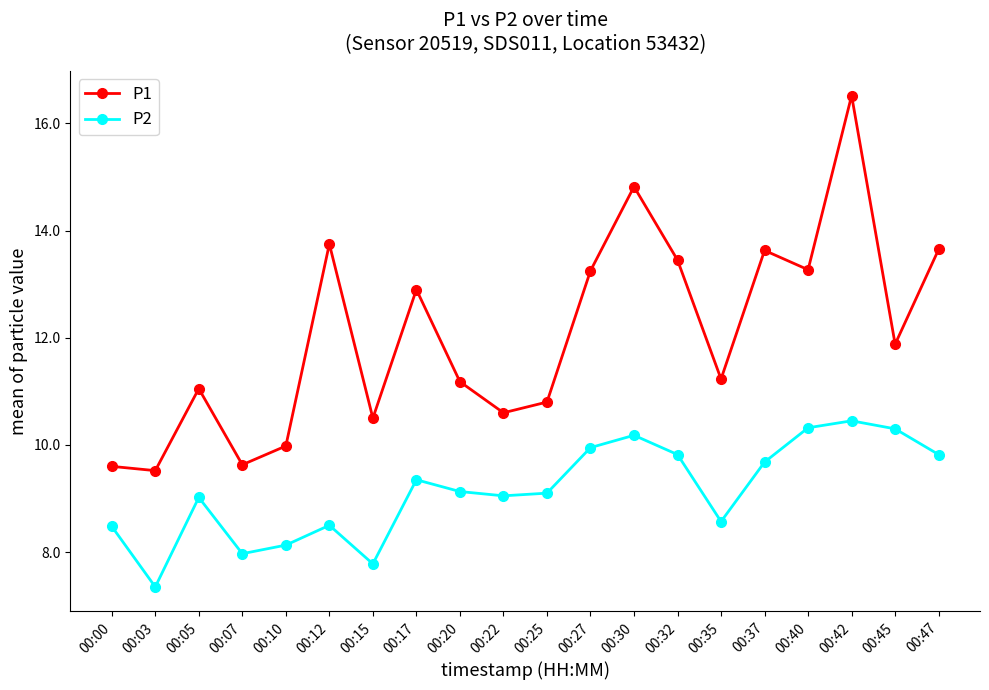

What is the value of the P2 point at the 17th from the left?

10.3